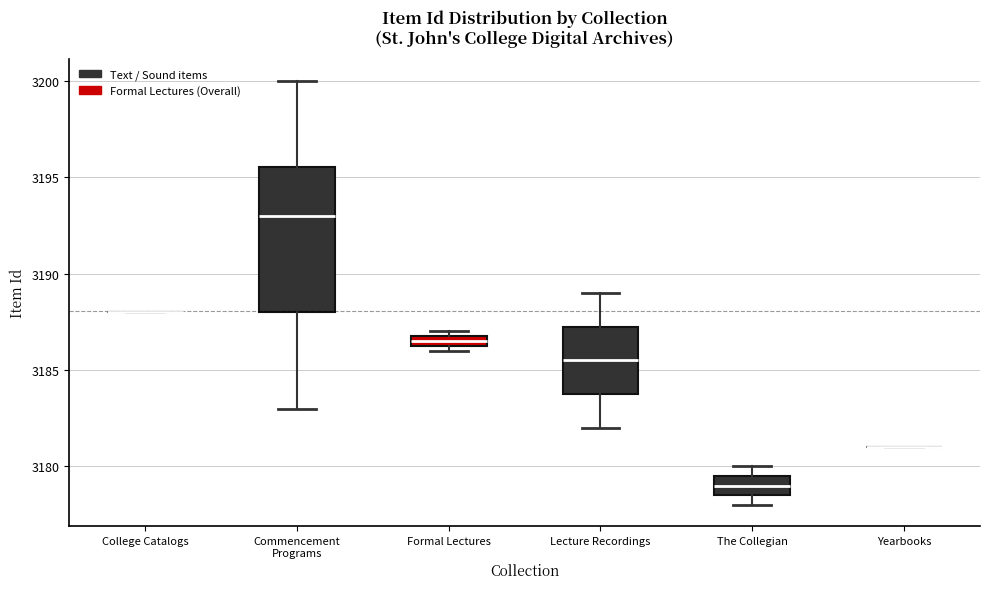

Comparing the boxes themselves (not the whiskers), which one is the tallest?

Commencement Programs